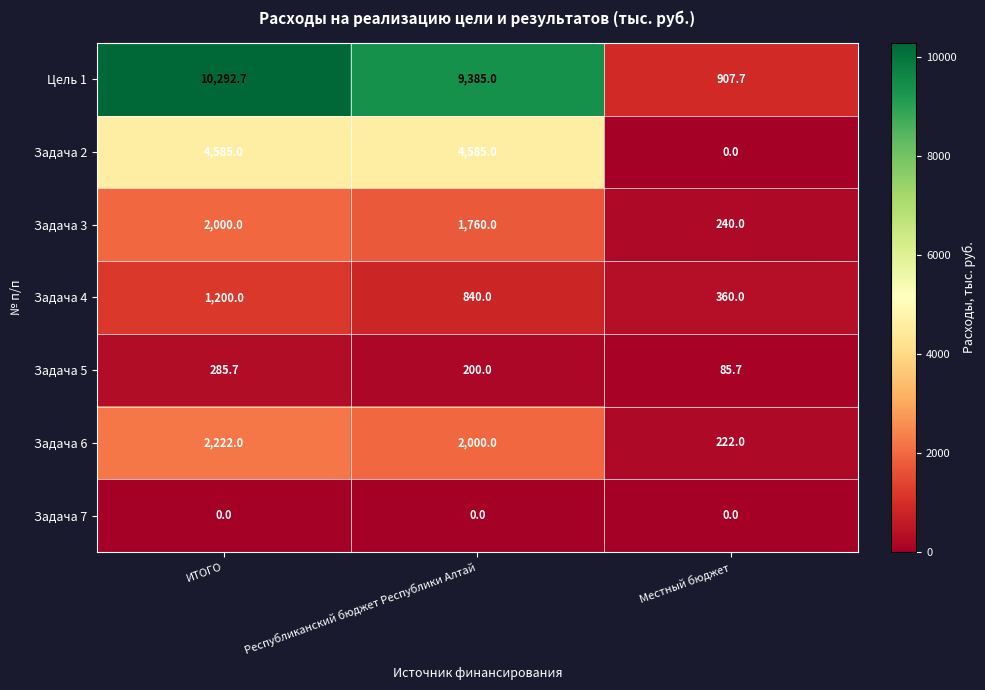

Which series has the largest total across all categories?

Цель 1